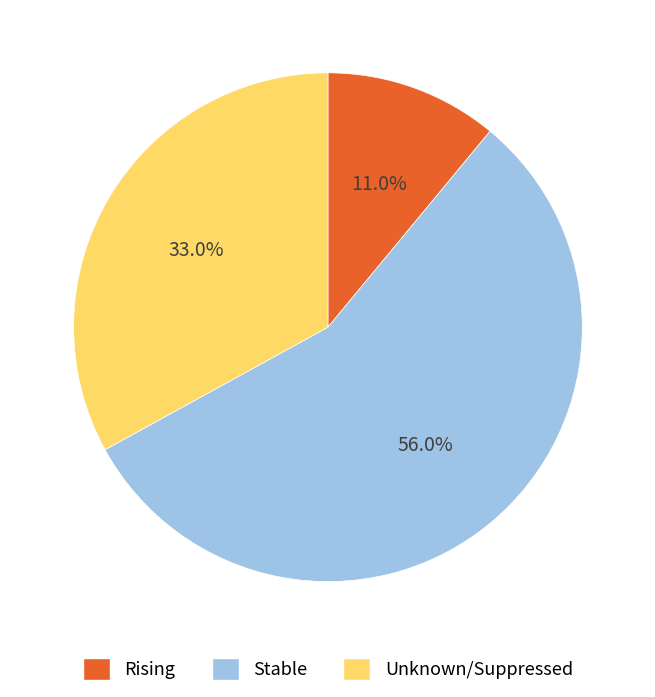

Is there any slice that represents more than half of the pie?

Yes